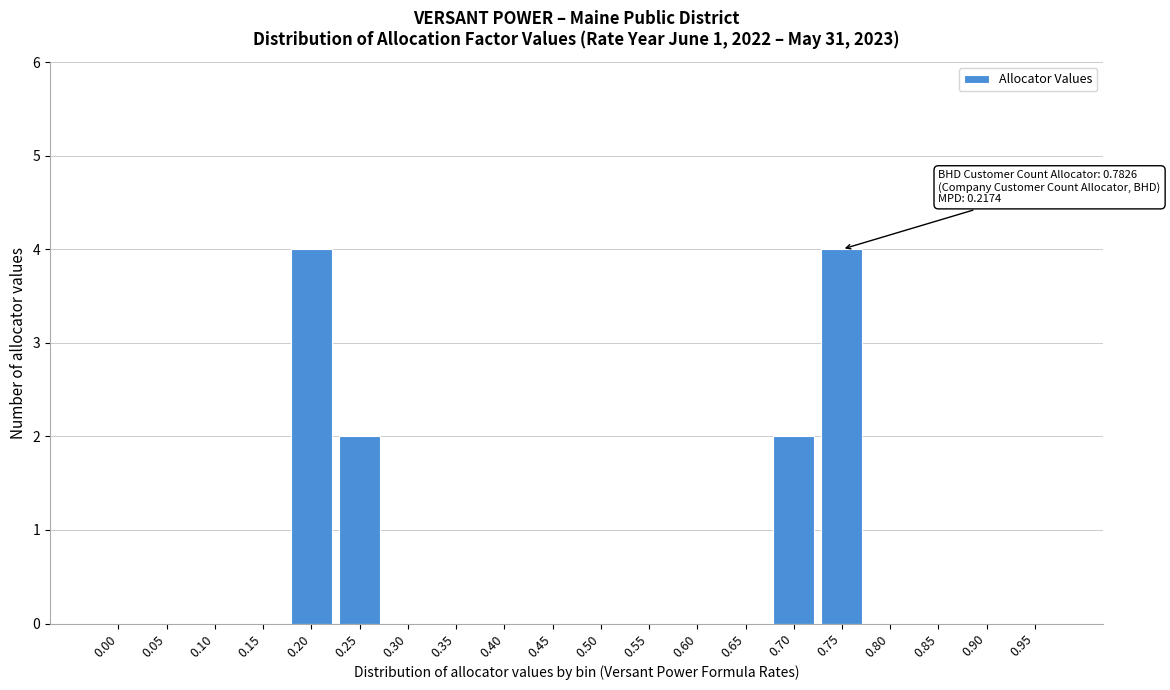

Reading left to right, transcribe all the data shown in this chart.

0.00=0	0.05=0	0.10=0	0.15=0	0.20=4	0.25=2	0.30=0	0.35=0	0.40=0	0.45=0	0.50=0	0.55=0	0.60=0	0.65=0	0.70=2	0.75=4	0.80=0	0.85=0	0.90=0	0.95=0